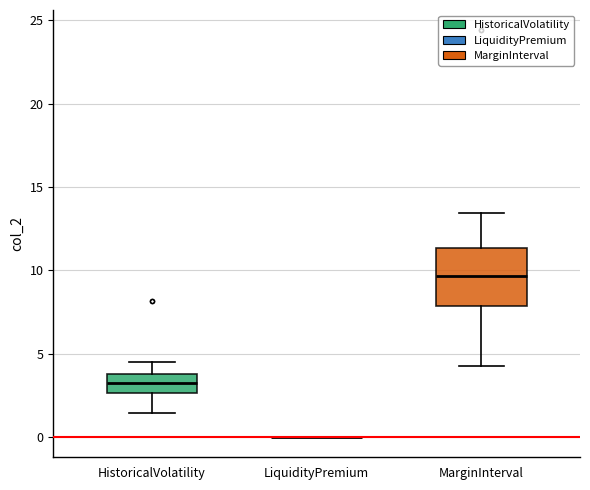

Which box is the tallest, from its lower edge to its upper edge?

MarginInterval